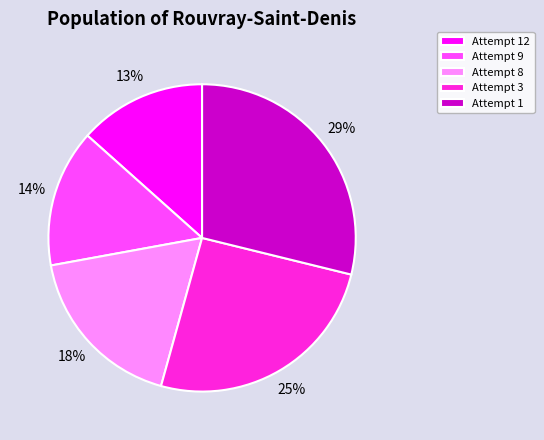

True or false: Attempt 9 accounts for 14% of the total.

True